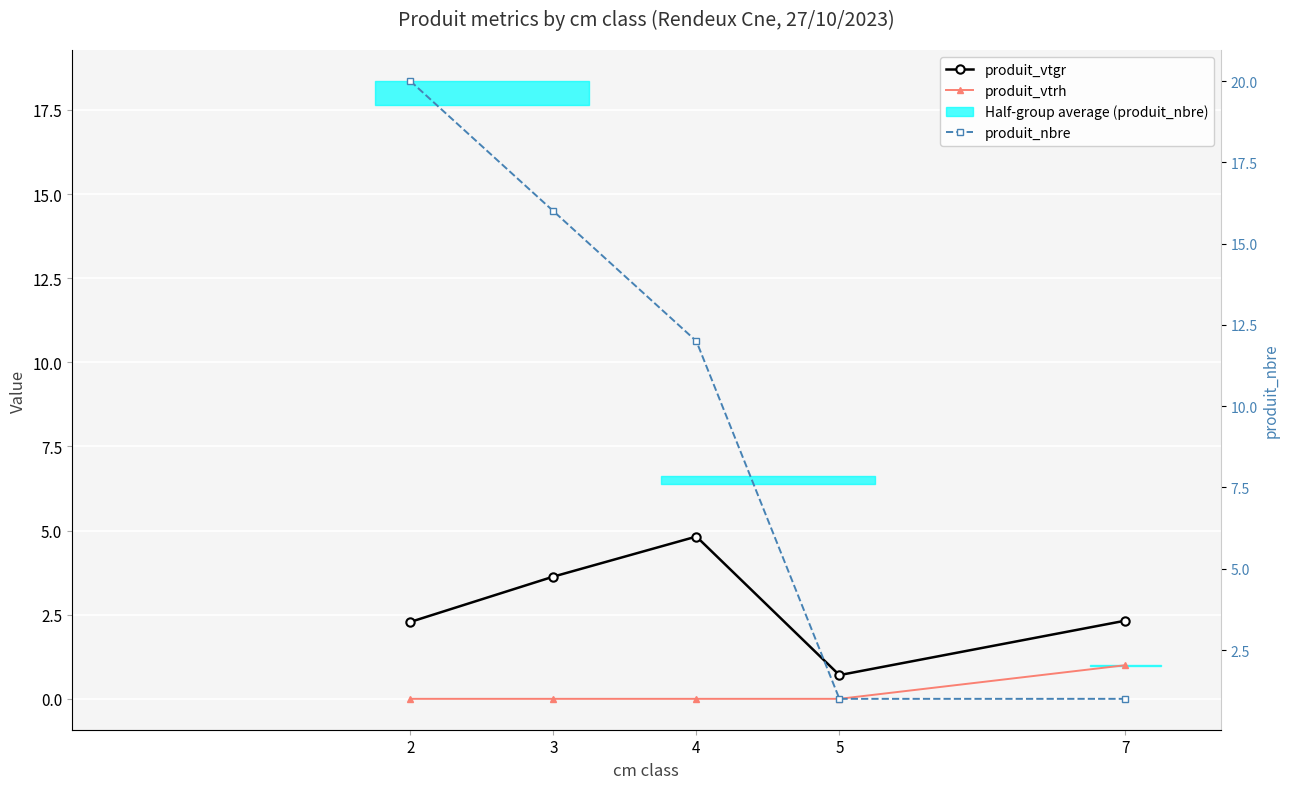

After their last crossing, which series has the higher values: produit_vtgr or produit_nbre?

produit_vtgr